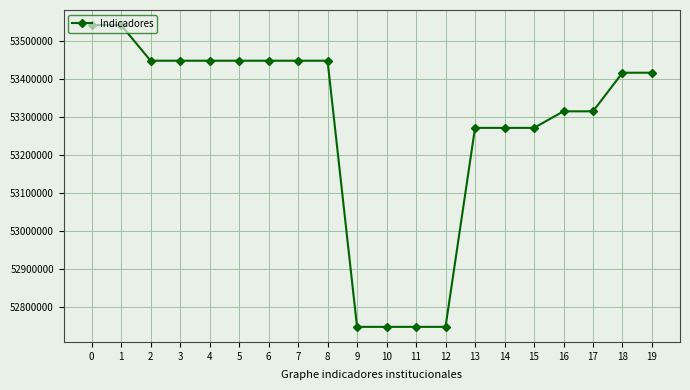

What is the difference between the second highest and minimum values?

794576